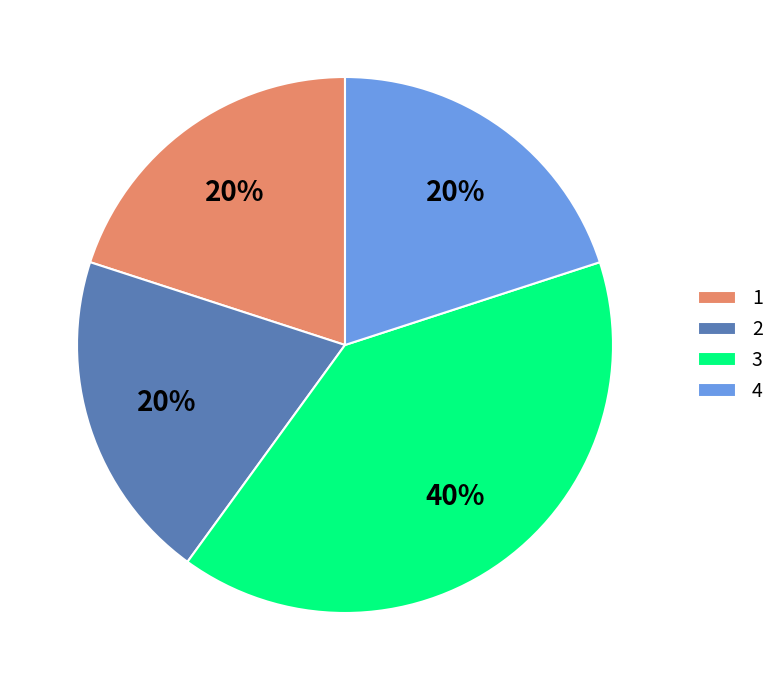

The 1 slice represents 30% of the pie. True or false?

False